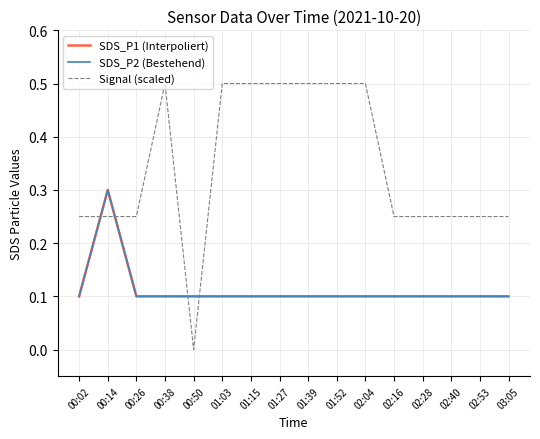

Is this an area chart (filled region under the line)?

No